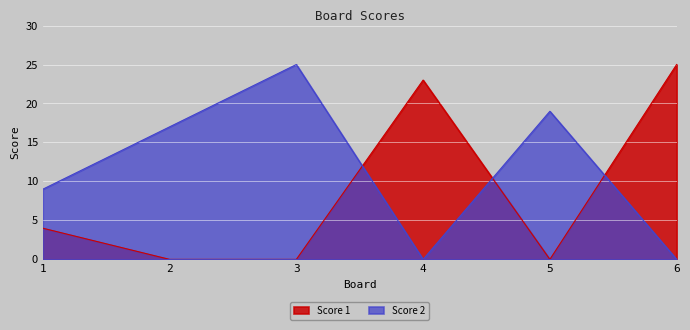

What is the difference between the highest and lowest values at 5?

19